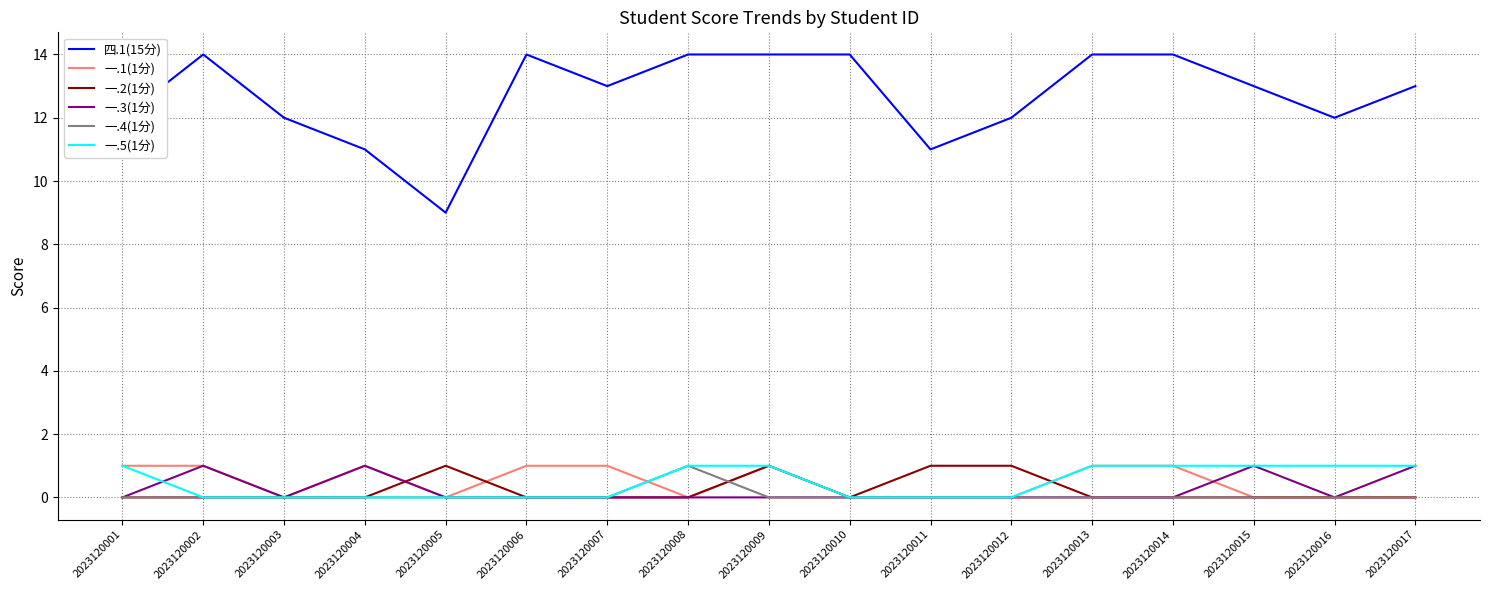

Reading left to right, list all the values displayed in this chart.

四.1(15分): 2023120001=12	2023120002=14	2023120003=12	2023120004=11	2023120005=9	2023120006=14	2023120007=13	2023120008=14	2023120009=14	2023120010=14	2023120011=11	2023120012=12	2023120013=14	2023120014=14	2023120015=13	2023120016=12	2023120017=13
一.1(1分): 2023120001=1	2023120002=1	2023120003=0	2023120004=1	2023120005=0	2023120006=1	2023120007=1	2023120008=0	2023120009=1	2023120010=0	2023120011=0	2023120012=0	2023120013=1	2023120014=1	2023120015=0	2023120016=0	2023120017=0
一.2(1分): 2023120001=0	2023120002=0	2023120003=0	2023120004=0	2023120005=1	2023120006=0	2023120007=0	2023120008=0	2023120009=1	2023120010=0	2023120011=1	2023120012=1	2023120013=0	2023120014=0	2023120015=0	2023120016=0	2023120017=0
一.3(1分): 2023120001=0	2023120002=1	2023120003=0	2023120004=1	2023120005=0	2023120006=0	2023120007=0	2023120008=0	2023120009=0	2023120010=0	2023120011=0	2023120012=0	2023120013=0	2023120014=0	2023120015=1	2023120016=0	2023120017=1
一.4(1分): 2023120001=0	2023120002=0	2023120003=0	2023120004=0	2023120005=0	2023120006=0	2023120007=0	2023120008=1	2023120009=0	2023120010=0	2023120011=0	2023120012=0	2023120013=0	2023120014=0	2023120015=0	2023120016=0	2023120017=0
一.5(1分): 2023120001=1	2023120002=0	2023120003=0	2023120004=0	2023120005=0	2023120006=0	2023120007=0	2023120008=1	2023120009=1	2023120010=0	2023120011=0	2023120012=0	2023120013=1	2023120014=1	2023120015=1	2023120016=1	2023120017=1